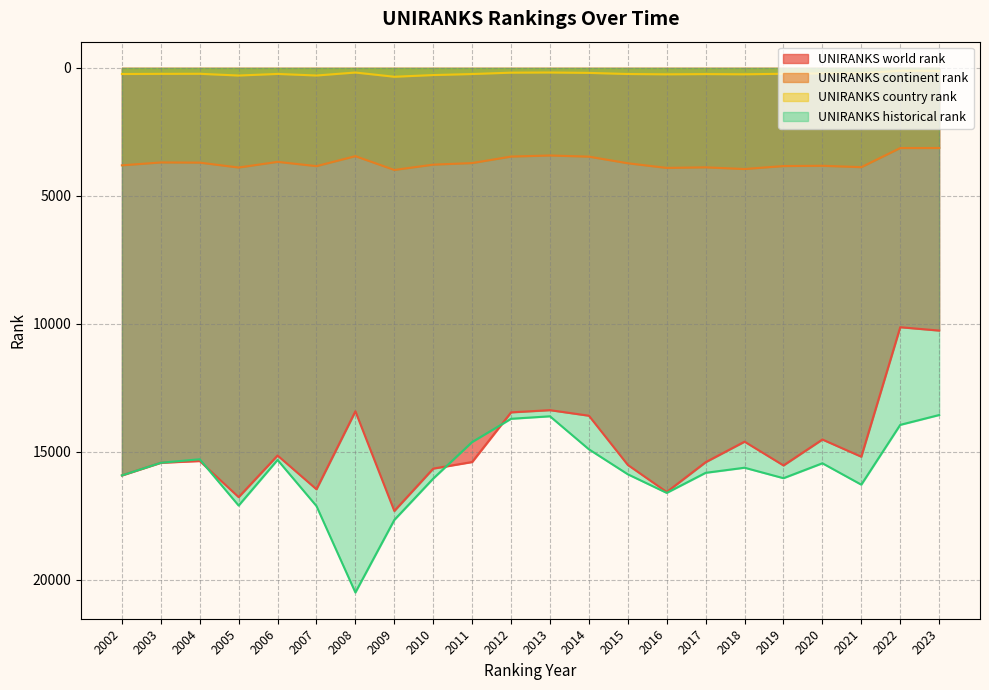

Reading left to right, transcribe all the data shown in this chart.

UNIRANKS world rank: 15930.0	15435.0	15367.0	16779.0	15152.0	16472.0	13423.0	17319.0	15664.0	15406.0	13465.0	13379.0	13596.0	15520.0	16579.0	15413.0	14611.0	15540.0	14527.0	15199.0	10137.0	10268.0
UNIRANKS continent rank: 3809.0	3696.0	3703.0	3894.0	3673.0	3840.0	3450.0	3989.0	3782.0	3720.0	3466.0	3424.0	3469.0	3728.0	3910.0	3887.0	3953.0	3837.0	3826.0	3880.0	3133.0	3132.0
UNIRANKS country rank: 239.0	233.0	230.0	298.0	236.0	297.0	181.0	346.0	280.0	240.0	186.0	180.0	195.0	239.0	251.0	242.0	250.0	229.0	215.0	211.0	110.0	119.0
UNIRANKS historical rank: 15930.0	15435.0	15299.0	17108.5	15324.5	17127.5	20507.0	17671.0	16054.0	14625.5	13716.5	13619.0	14909.5	15886.0	16613.0	15828.5	15629.5	16039.0	15455.5	16292.0	13954.0	13569.5